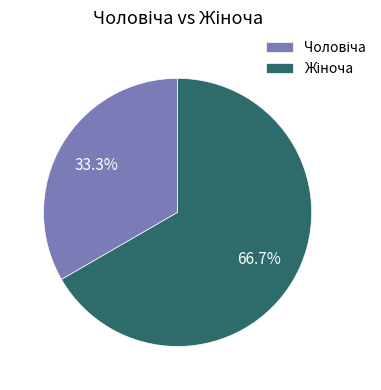

Does any single category account for the majority?

Yes